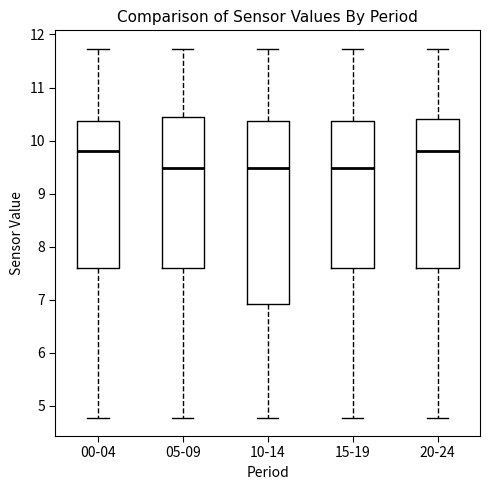

Reading left to right, read every box against the y-axis: the position of its median line, the range the box covers, and the ends of its whiskers. The values are not printed on the chart, so give them approximately, as read against the axis.

00-04: median 9.8, box 7.6 to 10.4, whiskers 4.8 to 11.7
05-09: median 9.5, box 7.6 to 10.4, whiskers 4.8 to 11.7
10-14: median 9.5, box 6.9 to 10.4, whiskers 4.8 to 11.7
15-19: median 9.5, box 7.6 to 10.4, whiskers 4.8 to 11.7
20-24: median 9.8, box 7.6 to 10.4, whiskers 4.8 to 11.7